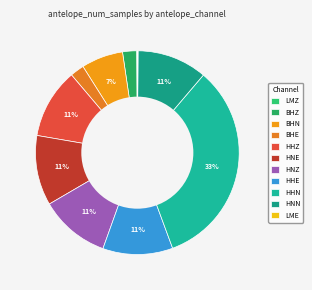

The HHE slice represents 9% of the pie. True or false?

False